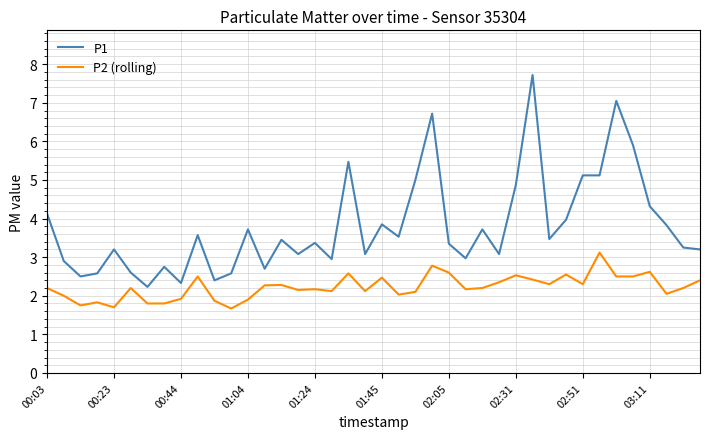

Rank the series by their maximum value, from highest to lowest.

P1, P2 (rolling)